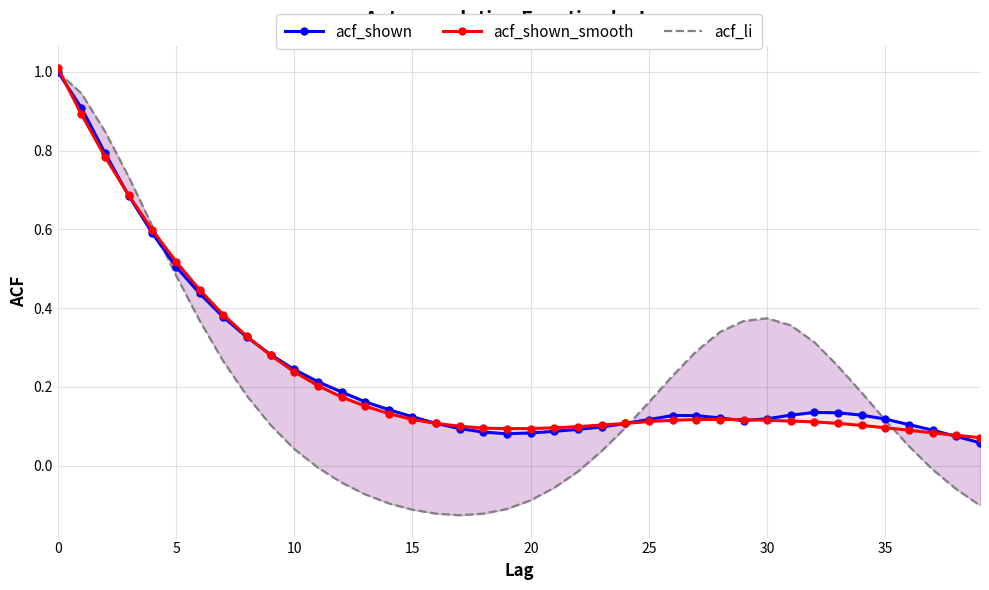

Which series changed the most between 18 and 35?

acf_li